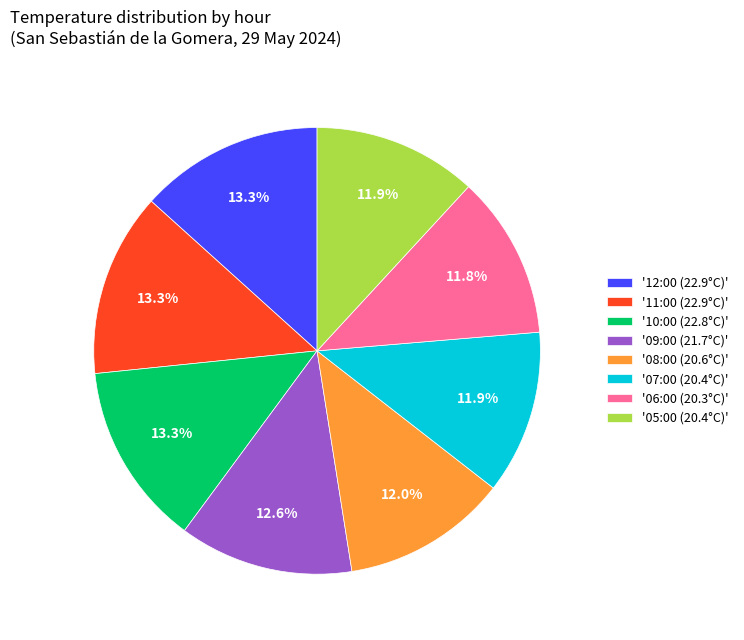

How many slices are in this pie chart?

8